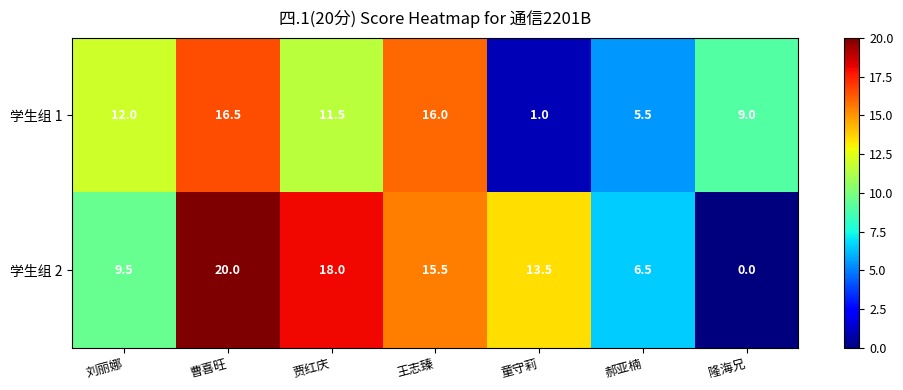

Read the 学生组 1 value at 郝亚楠.

5.5